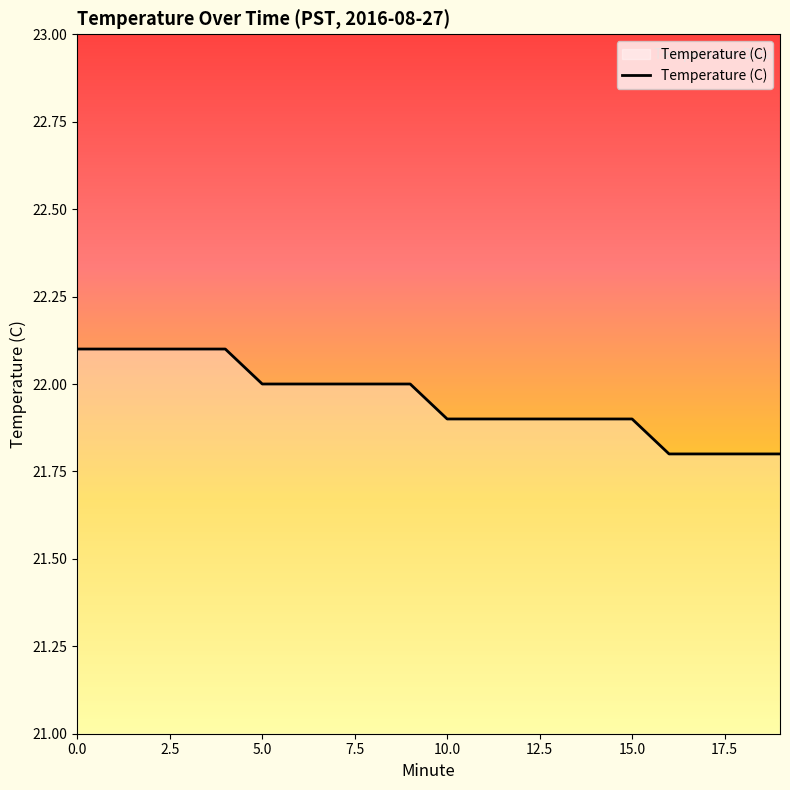

What is the greatest value displayed?

22.1